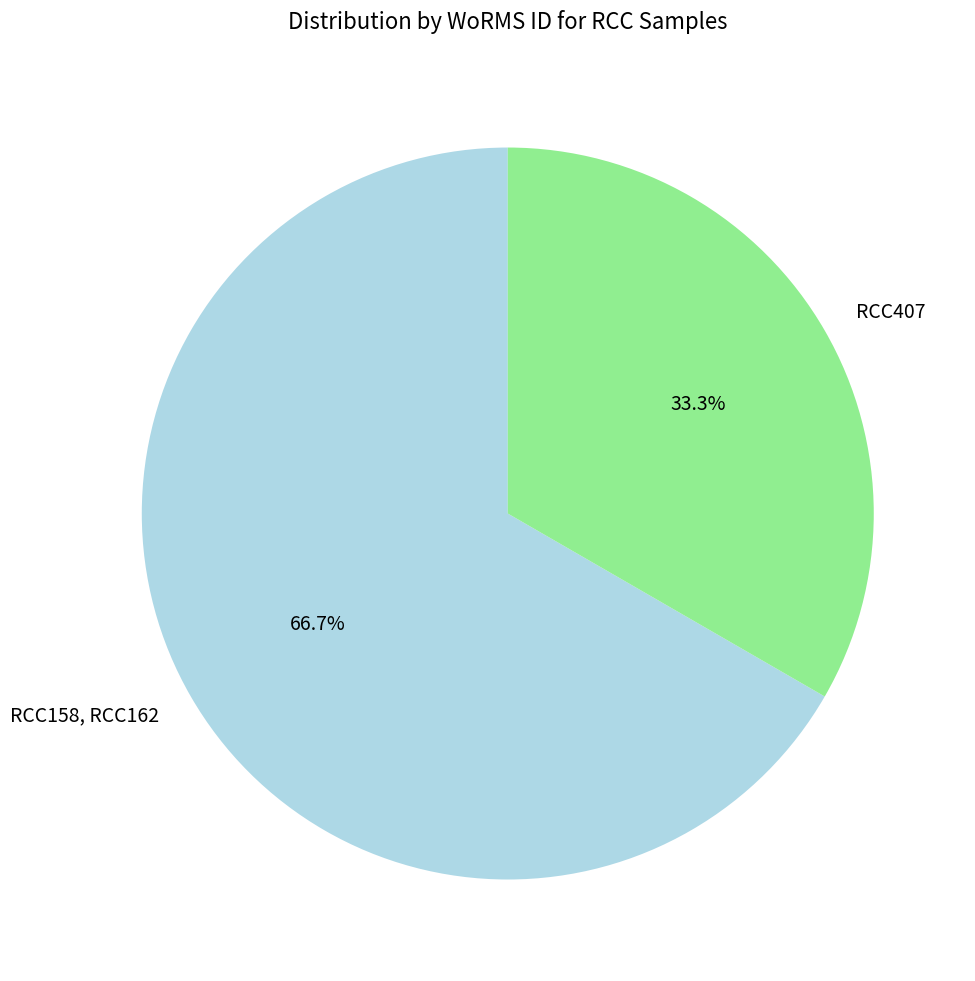

Count the number of slices in the pie.

2